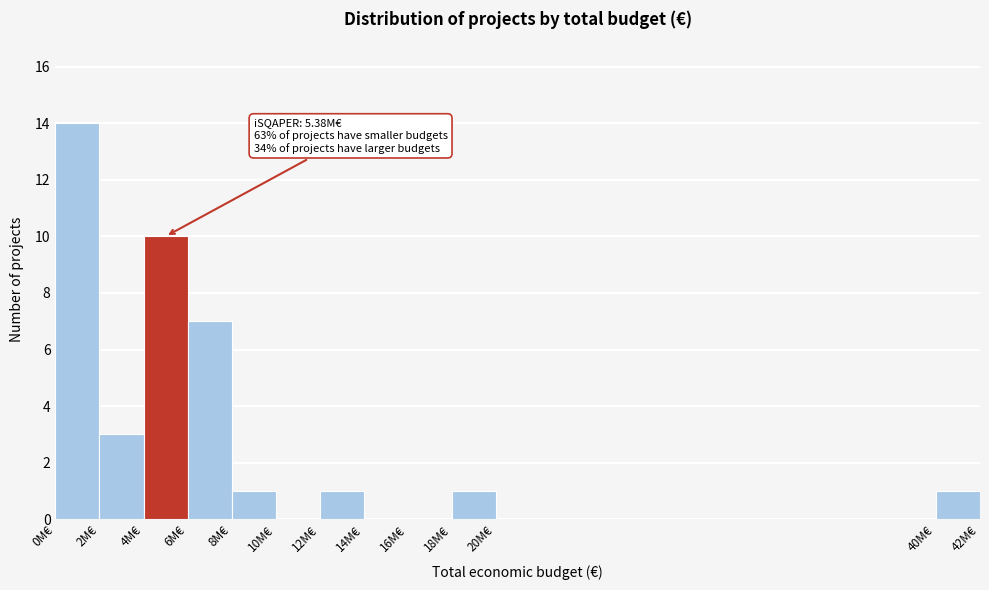

Reading left to right, transcribe all the data shown in this chart.

0M€=14	2M€=3	4M€=10	6M€=7	8M€=1	10M€=0	12M€=1	14M€=0	16M€=0	18M€=1	20M€=0	40M€=1